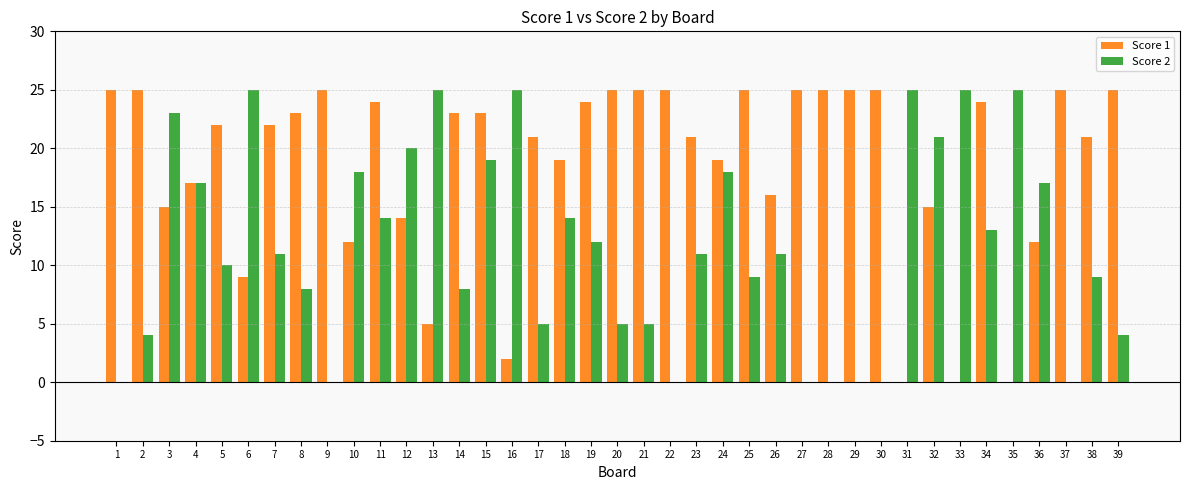

What is the total value across all series at 11?

38